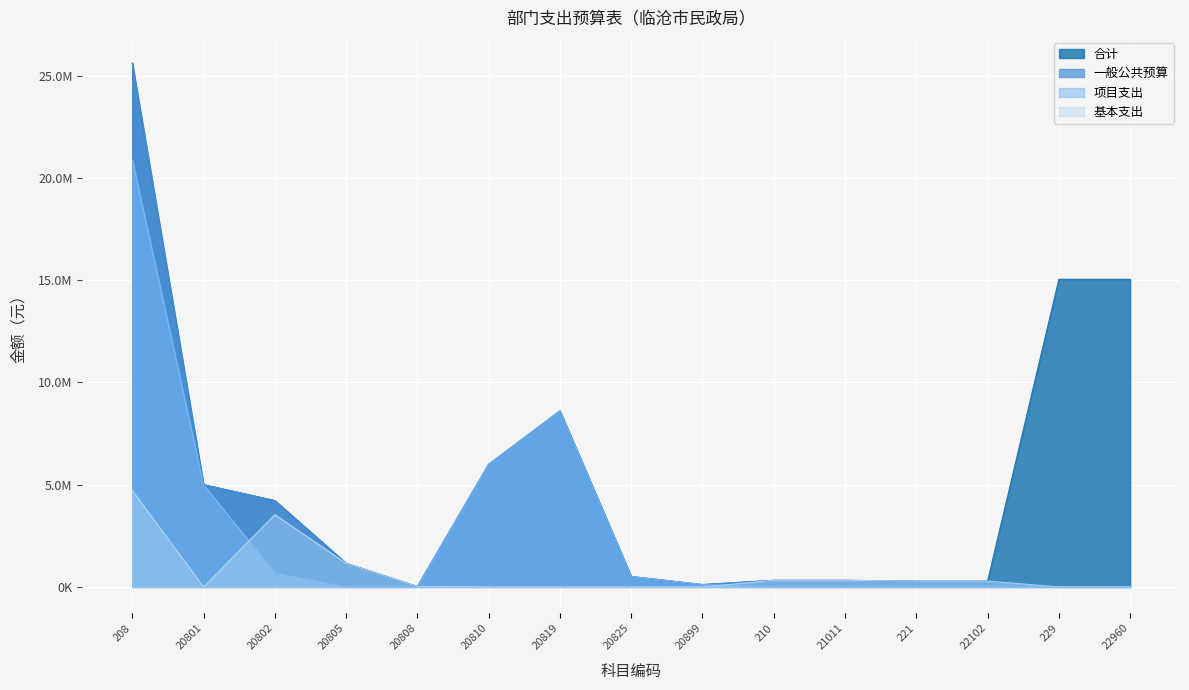

Is it true that 项目支出 equals 3722513.1 at 20819?

False